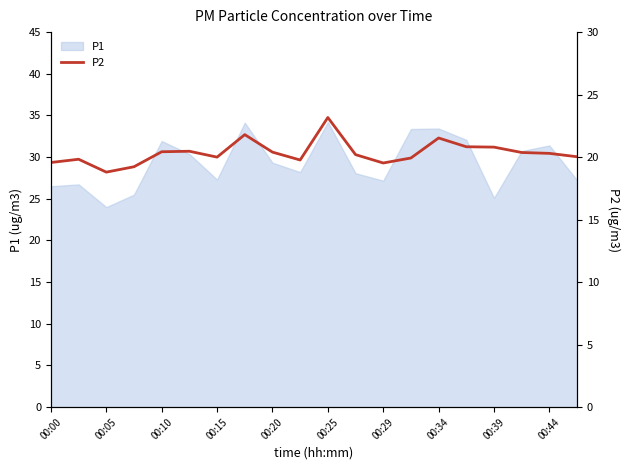

What is the smallest value displayed?

18.8